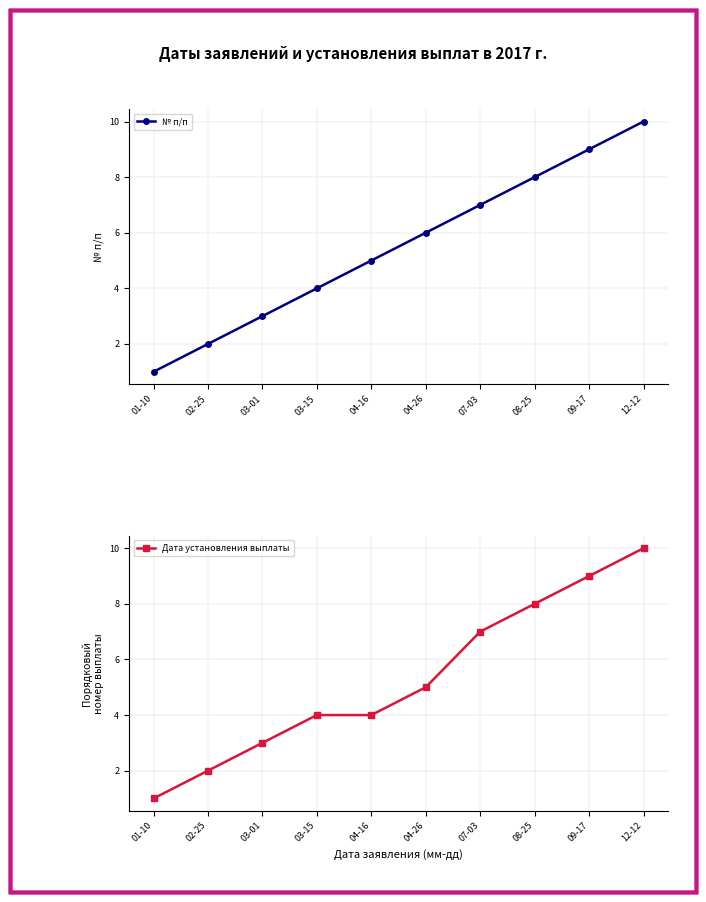

At which label does Дата установления выплаты first exceed 5?

07-03